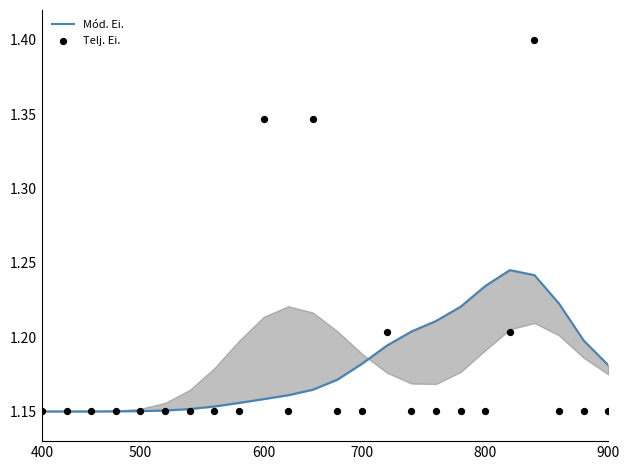

Which series contains the highest Y value?

Telj. Ei.